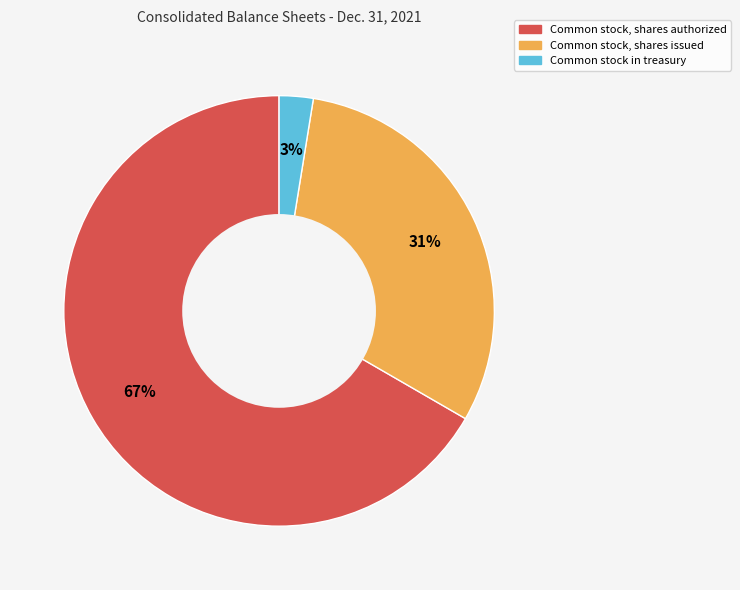

Do Common stock, shares issued and Common stock in treasury together represent more than half of the pie?

No